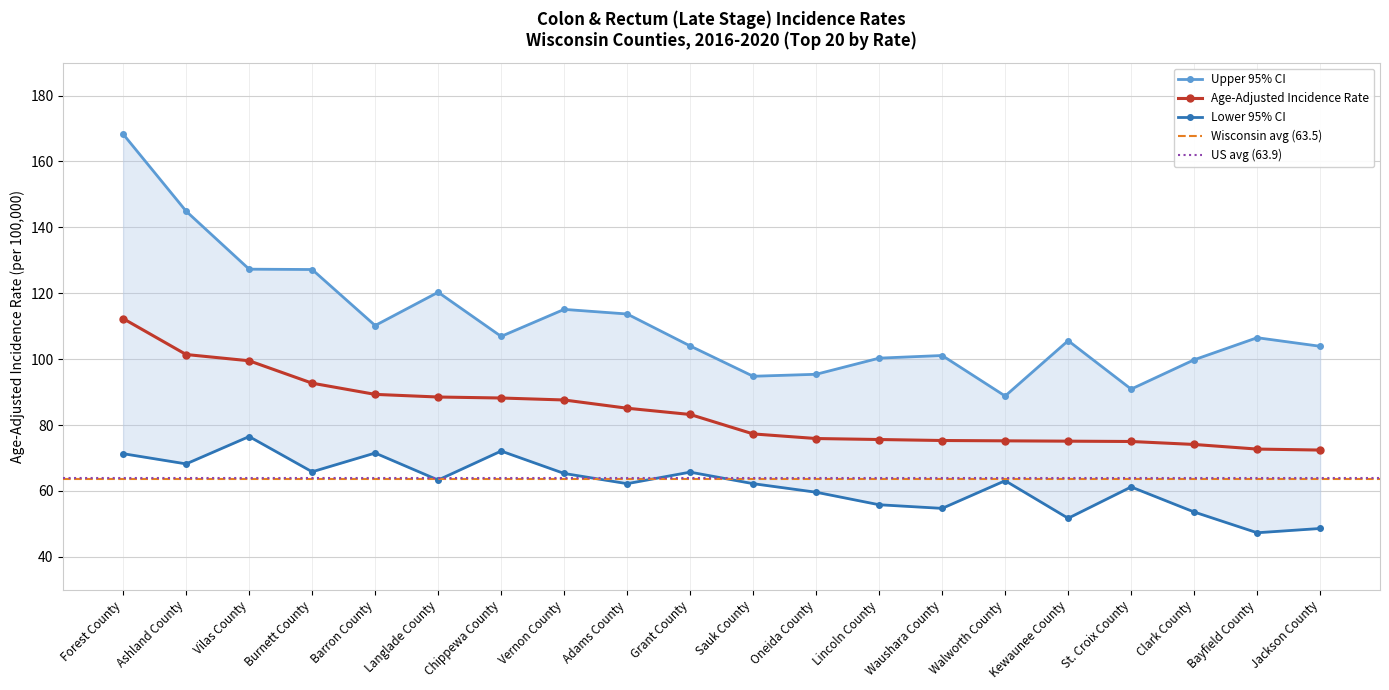

Reading right to left, list all the values displayed in this chart.

Age-Adjusted Rate: 72.4	72.7	74.1	75.0	75.1	75.2	75.3	75.6	75.9	77.3	83.2	85.1	87.6	88.2	88.5	89.3	92.7	99.5	101.4	112.3
Lower 95% CI: 48.6	47.3	53.6	61.2	51.7	63.1	54.7	55.8	59.6	62.2	65.7	62.2	65.3	72.1	63.3	71.5	65.8	76.5	68.2	71.3
Upper 95% CI: 103.9	106.5	99.8	90.9	105.6	88.8	101.1	100.3	95.4	94.8	104.0	113.7	115.1	106.9	120.3	110.2	127.2	127.3	144.9	168.3